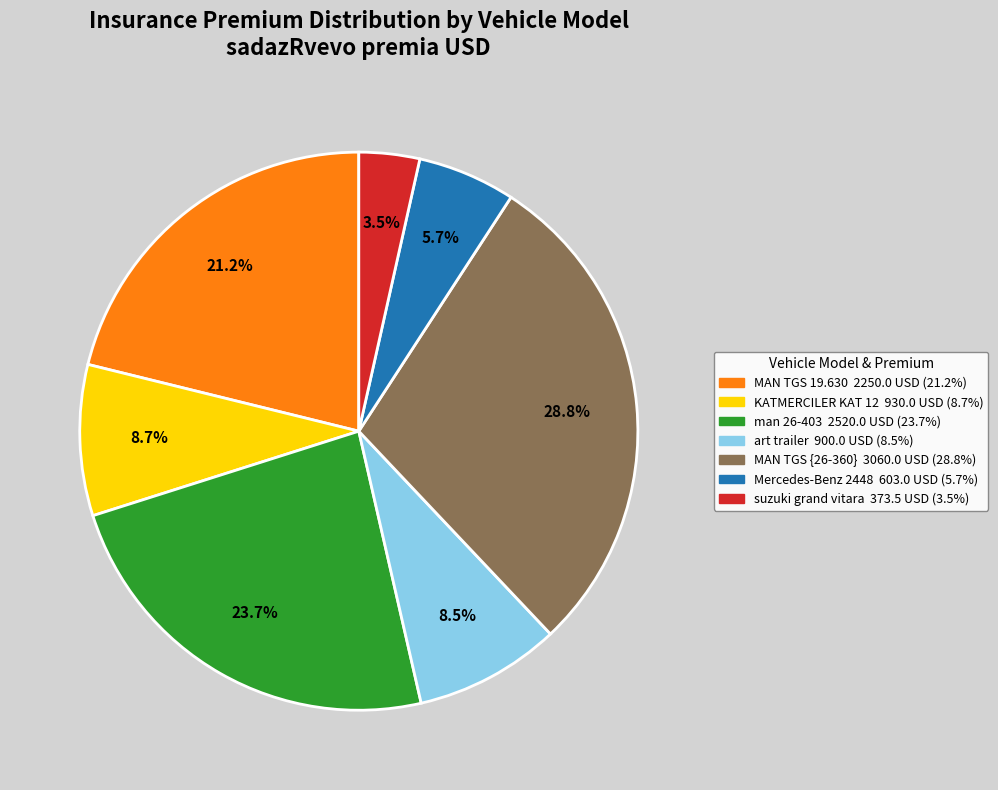

Is there a majority slice in this chart?

No